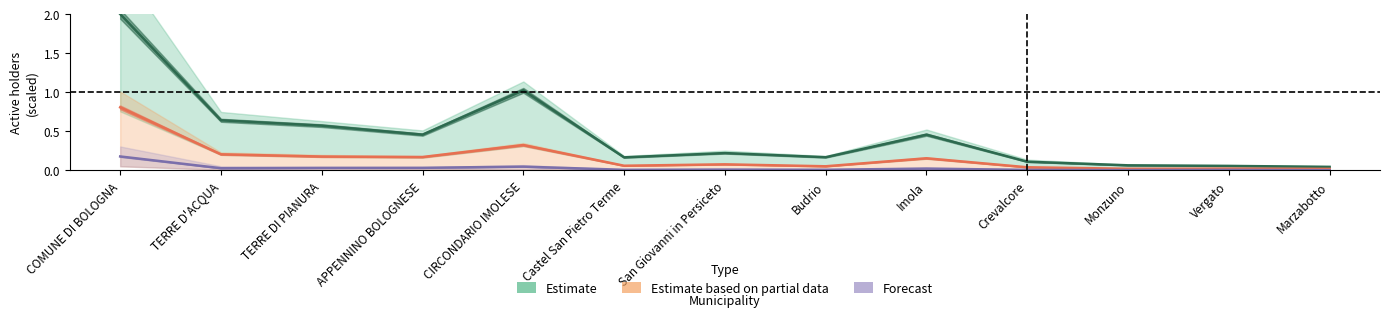

How many data points does each series have?

13